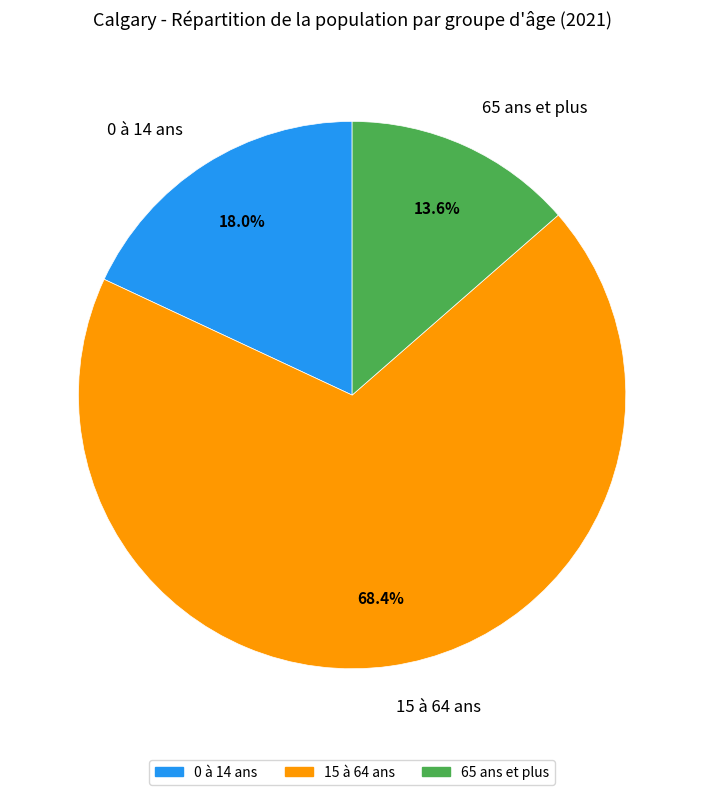

True or false: 65 ans et plus accounts for 14% of the total.

True